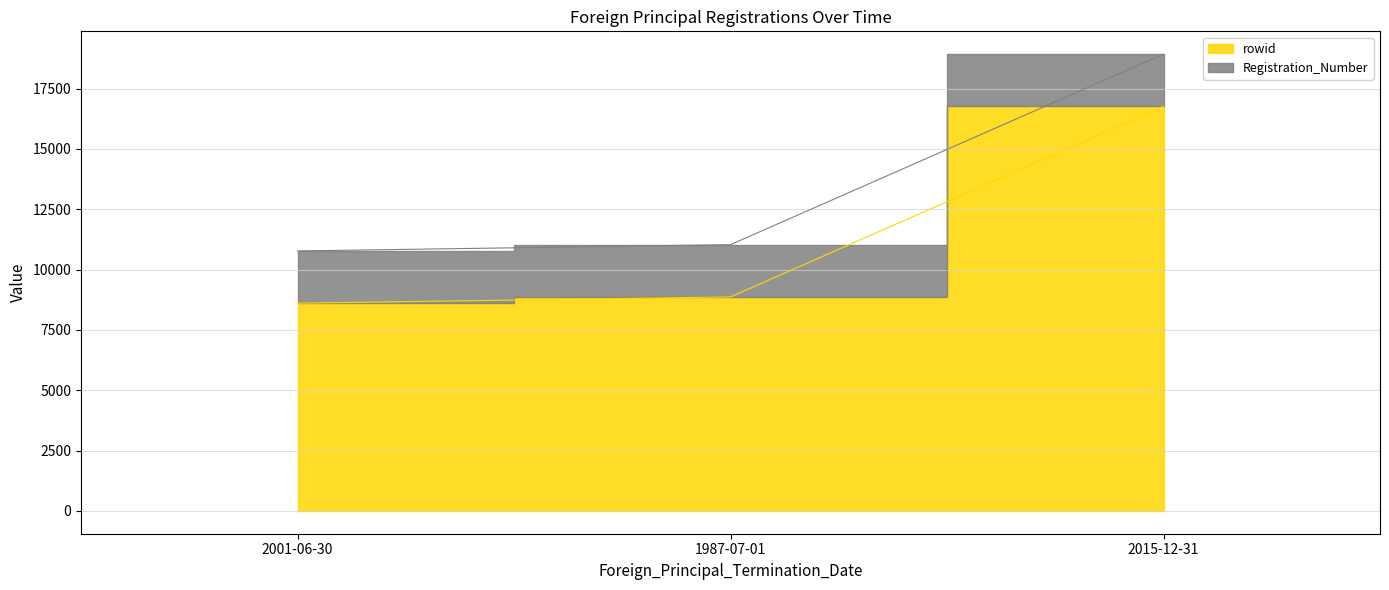

List the labels in order of value, smallest first.

2001-06-30, 1987-07-01, 2015-12-31